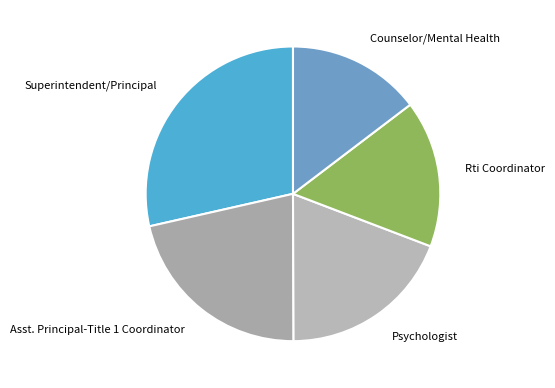

Approximately how many times larger is the value at Asst. Principal-Title 1 Coordinator compared to Psychologist?

1.1